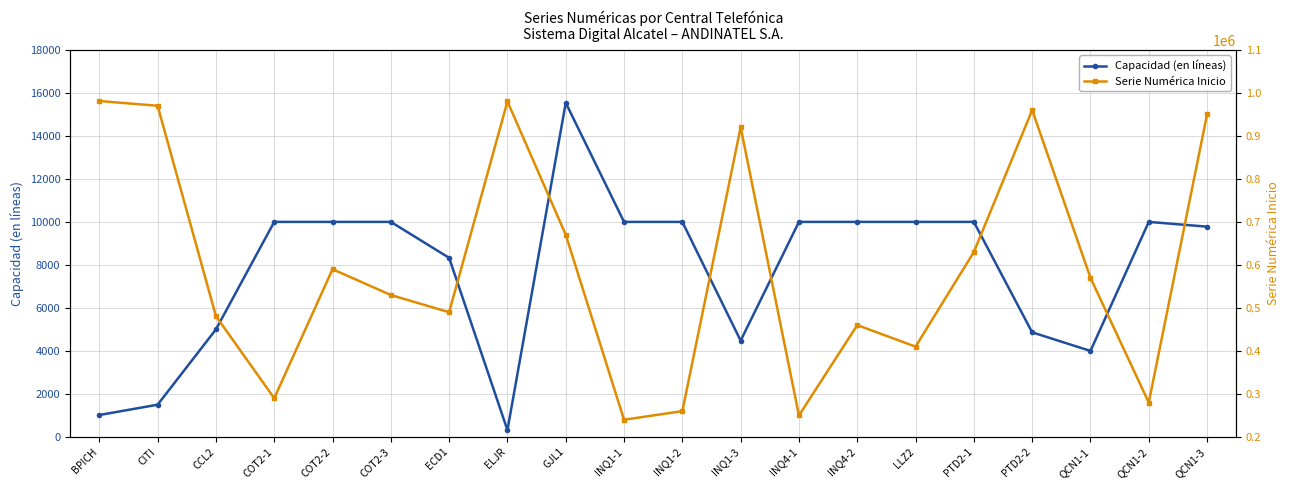

Rank the series by their average value, from highest to lowest.

Serie Numérica Inicio, Capacidad (en líneas)